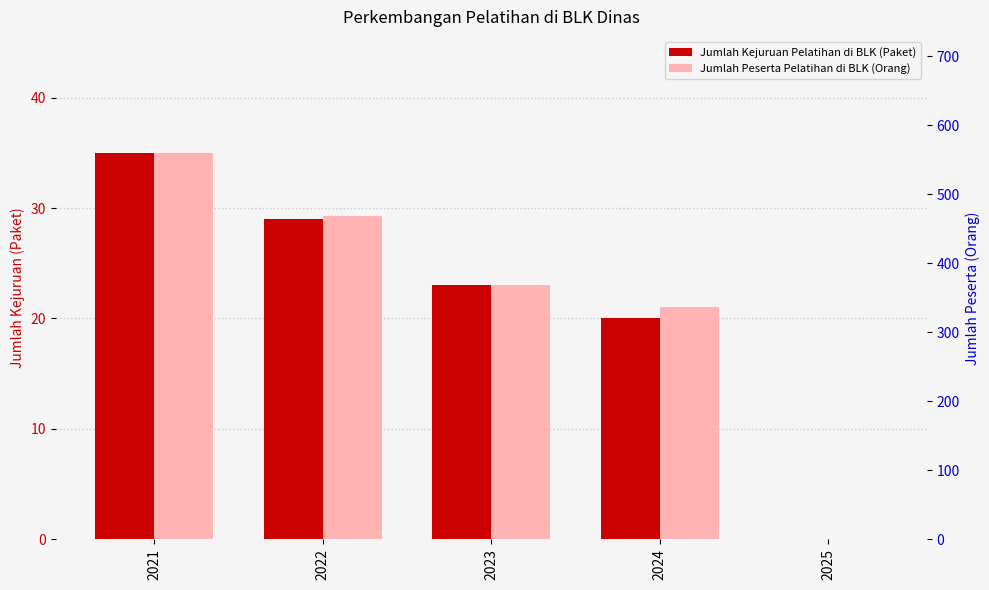

Rank the series by their maximum value, from highest to lowest.

Jumlah Peserta Pelatihan di BLK (Orang), Jumlah Kejuruan Pelatihan di BLK (Paket)